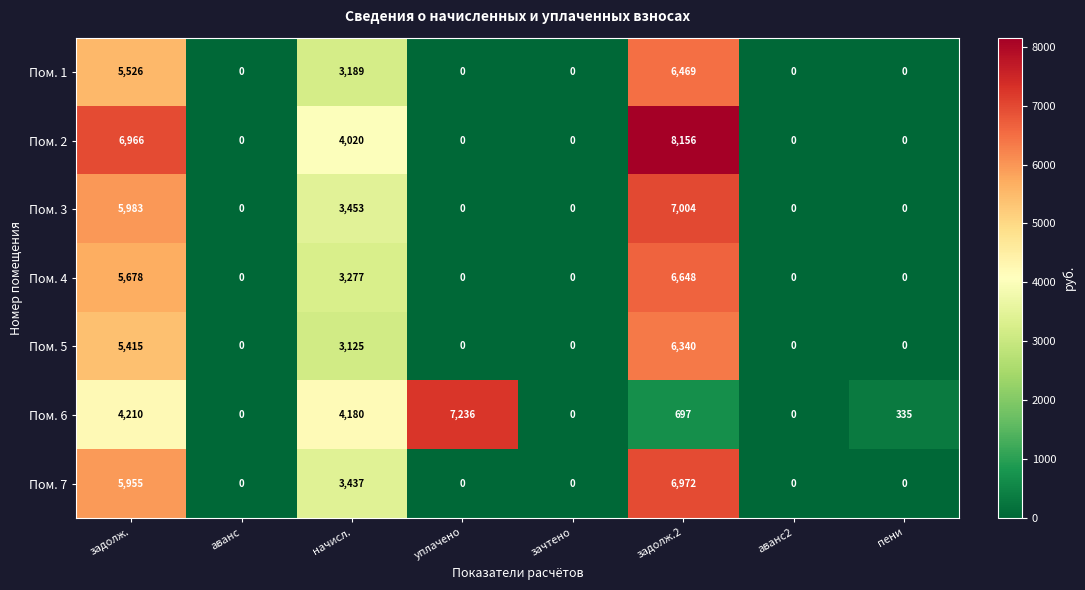

At which label is Пом. 1 closest to 3234?

начисл.